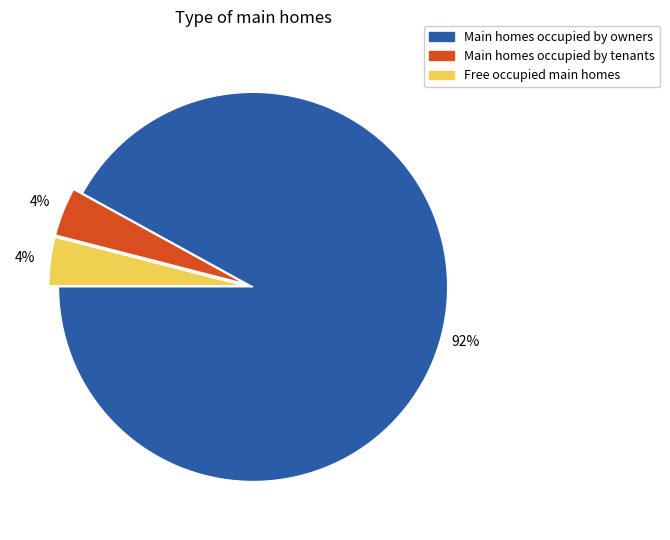

To the nearest percent, what is the average slice percentage?

33%